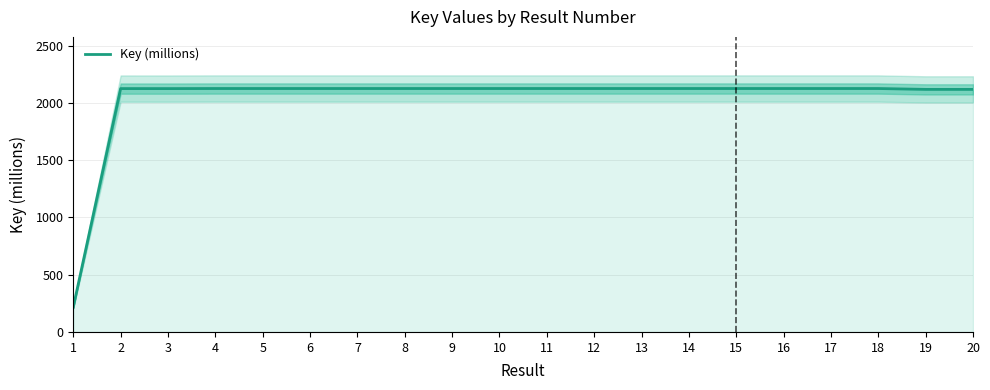

What is the smallest value displayed?

217.4